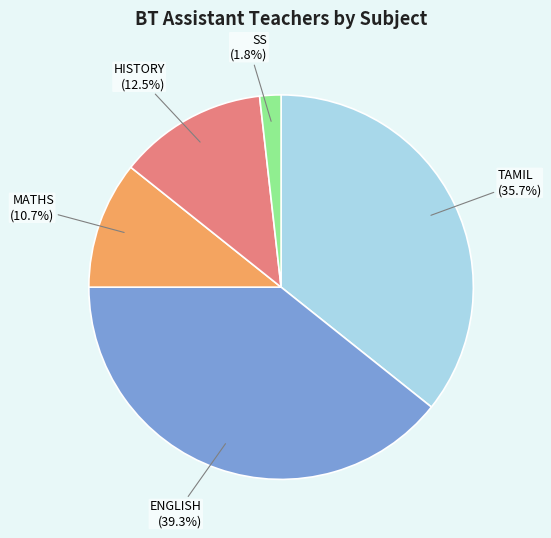

What is the ratio of the value at MATHS (10.7%) to the value at ENGLISH (39.3%)?

0.3